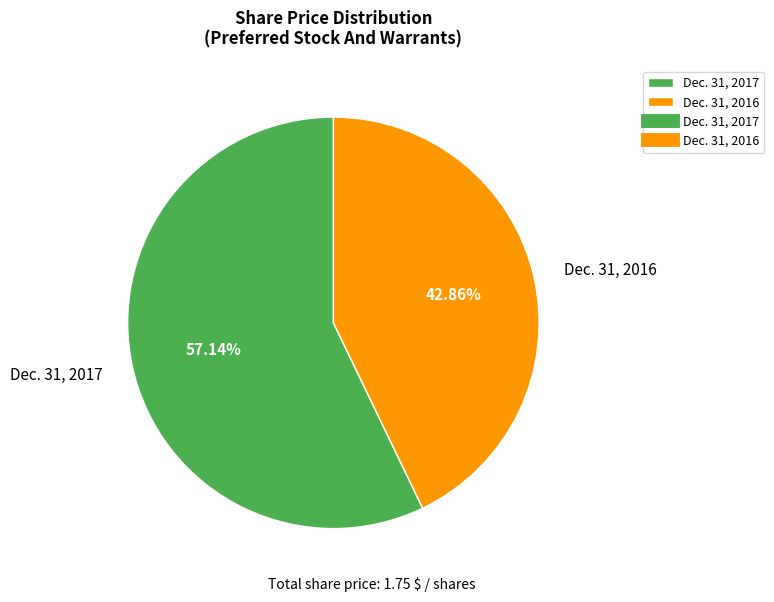

What percentage is NOT represented by Dec. 31, 2016?

57.1%